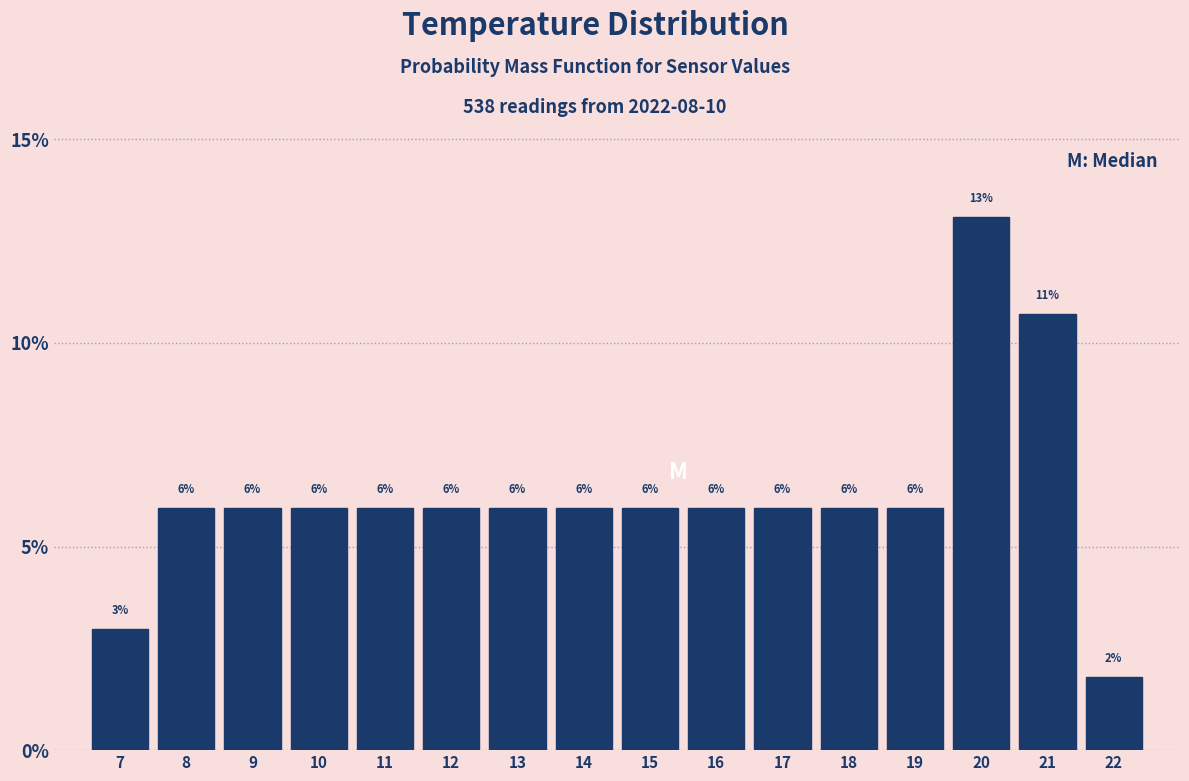

Which has a higher value, 21 or 14?

21